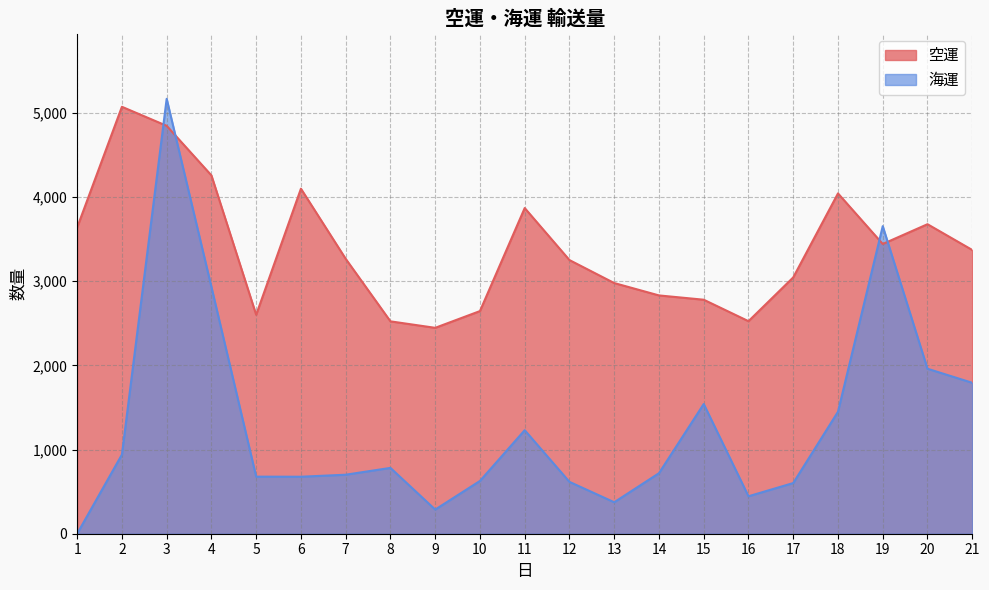

Which series has the largest range (max minus min)?

海運